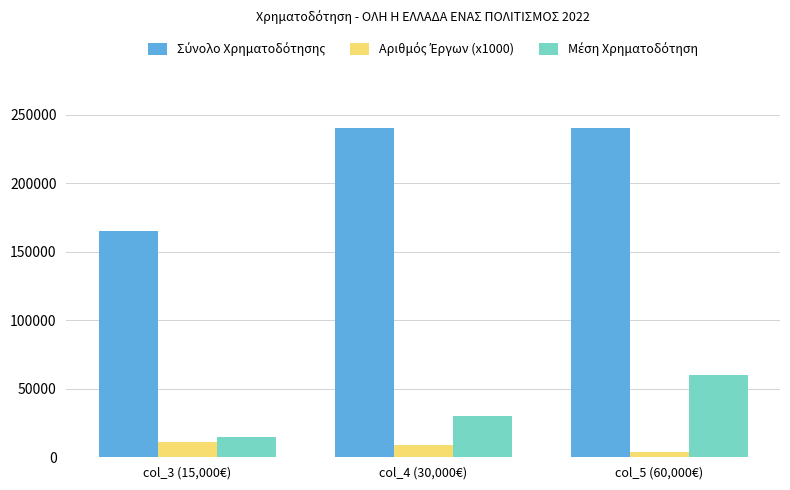

What is the difference between the highest and lowest values at col_3 (15,000€)?

154000